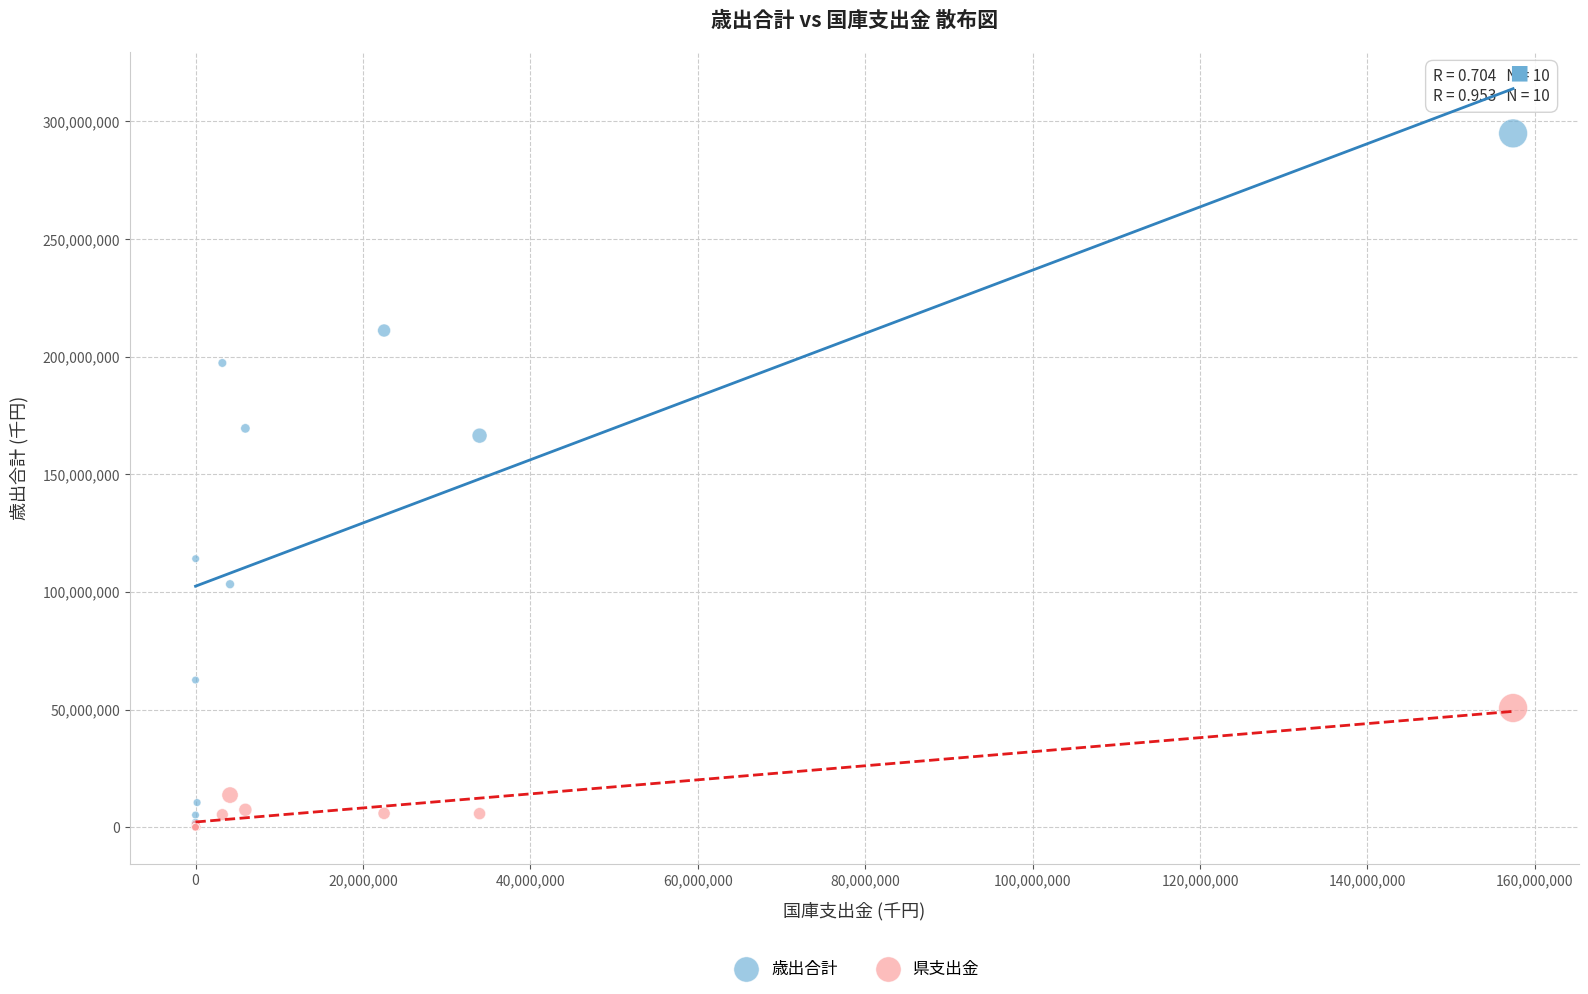

What are all the series names shown in the legend?

歳出合計, 県支出金